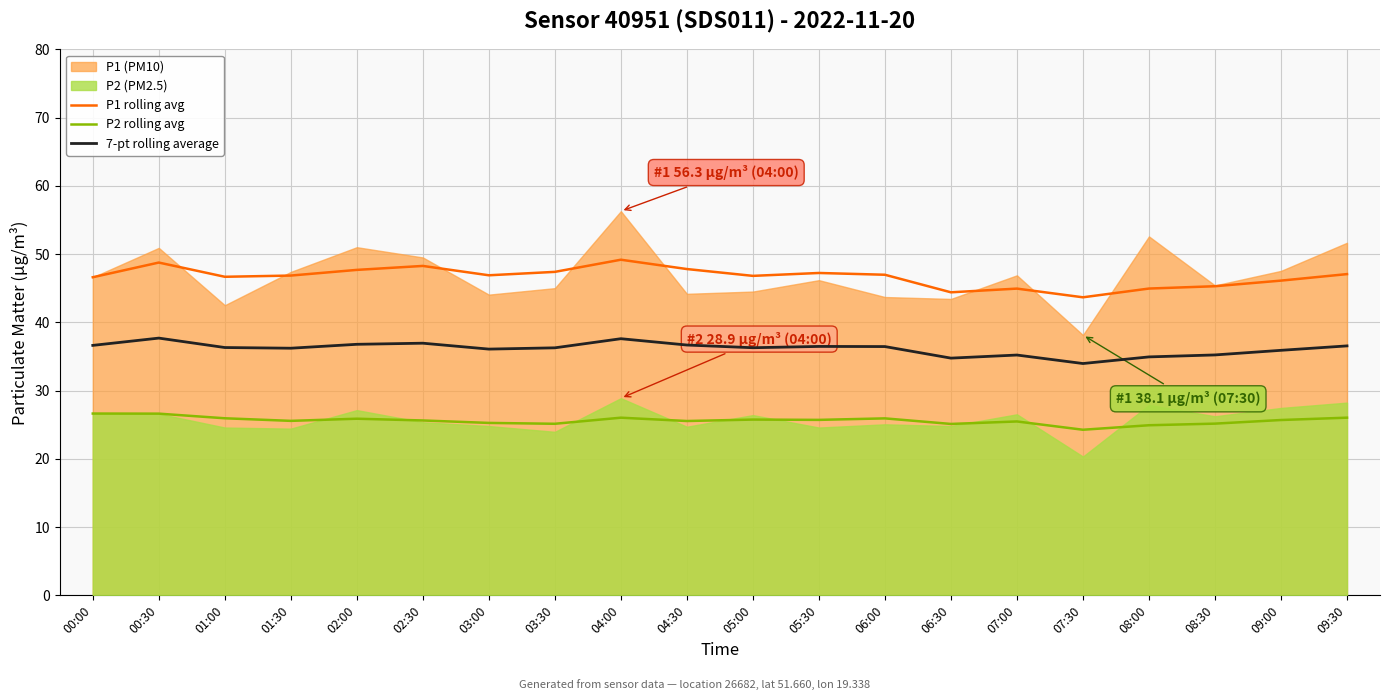

True or false: P1 rolling avg and P2 rolling avg cross at least once.

False